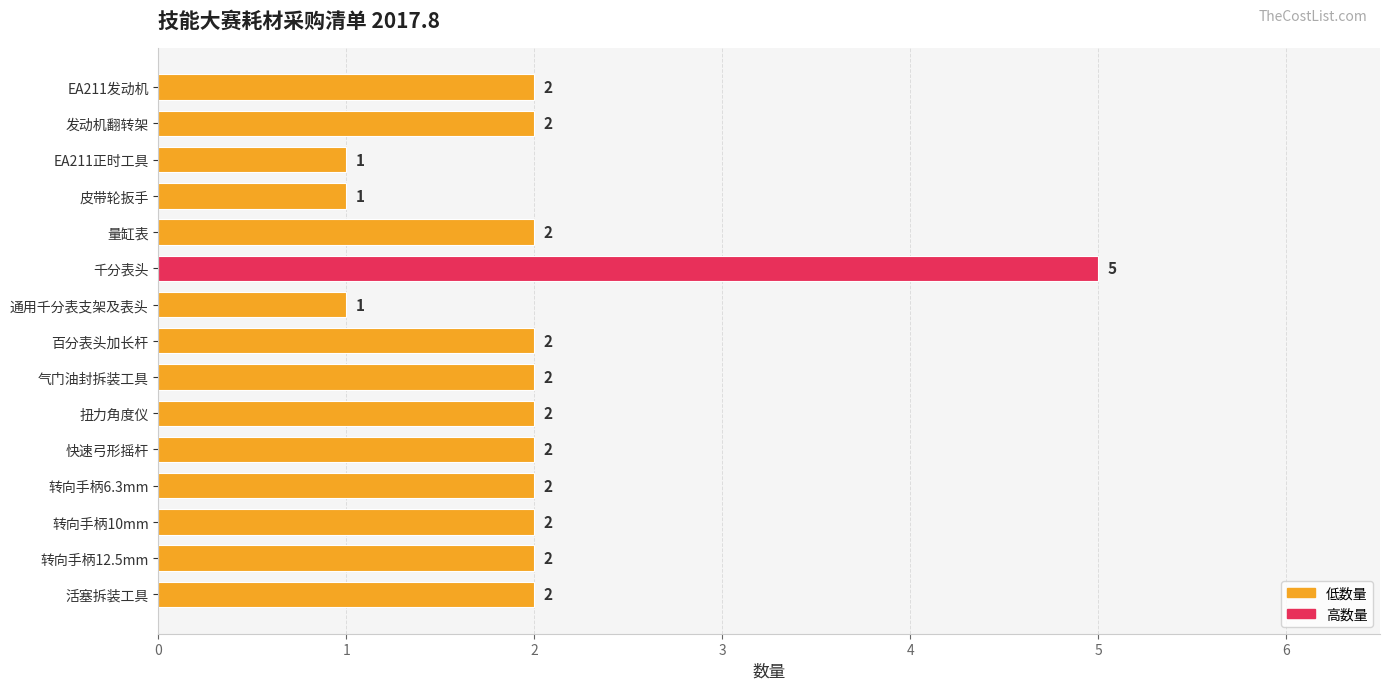

At which category does the chart reach its peak across all series?

千分表头